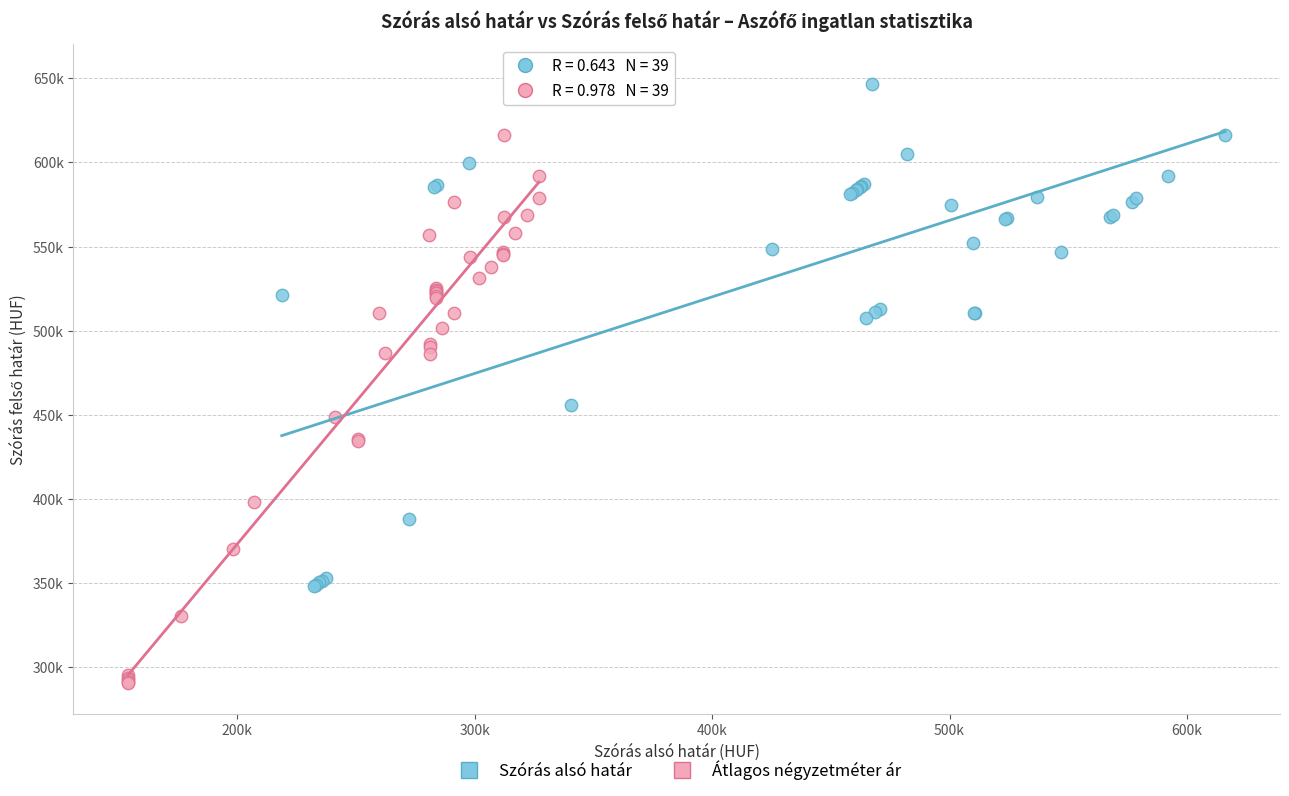

Which series reaches the minimum Y coordinate?

Átlagos négyzetméter ár